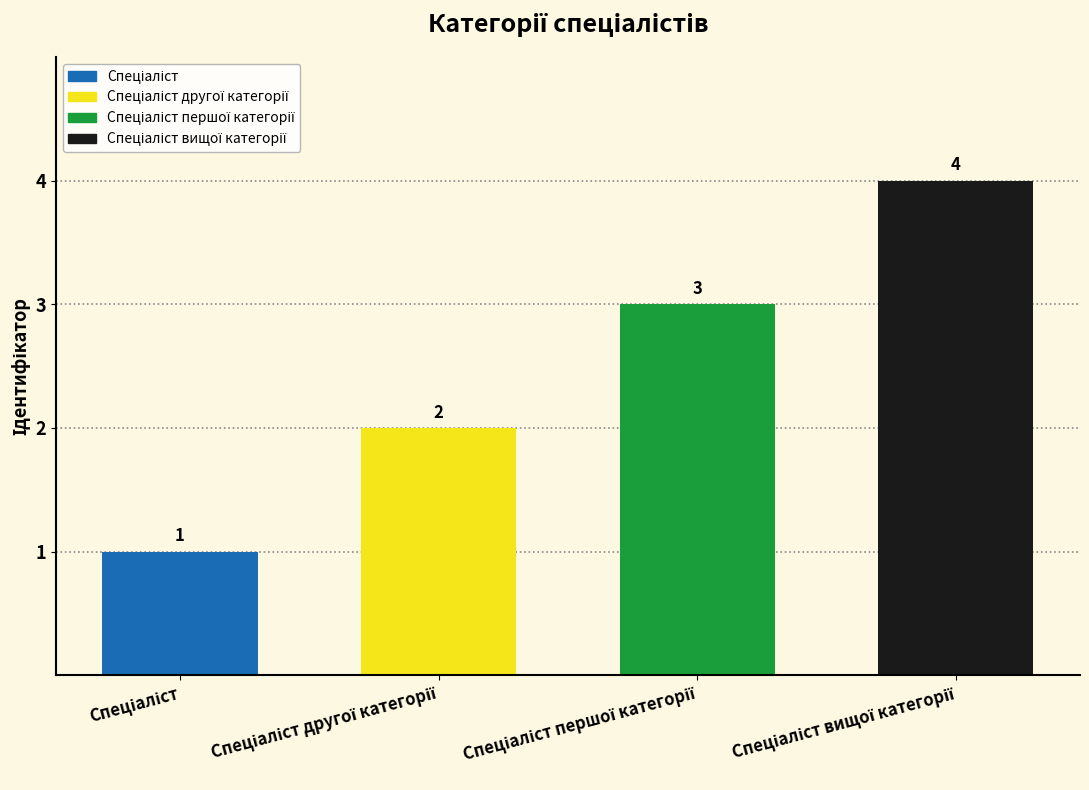

What is the value of the 3rd bar from the left?

3